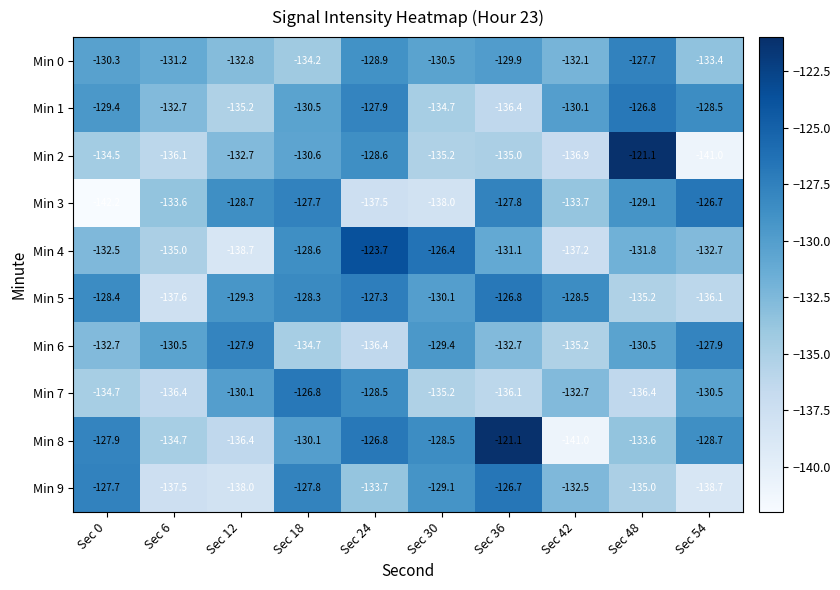

Is it true that Min 7 equals -166.2 at Sec 18?

False